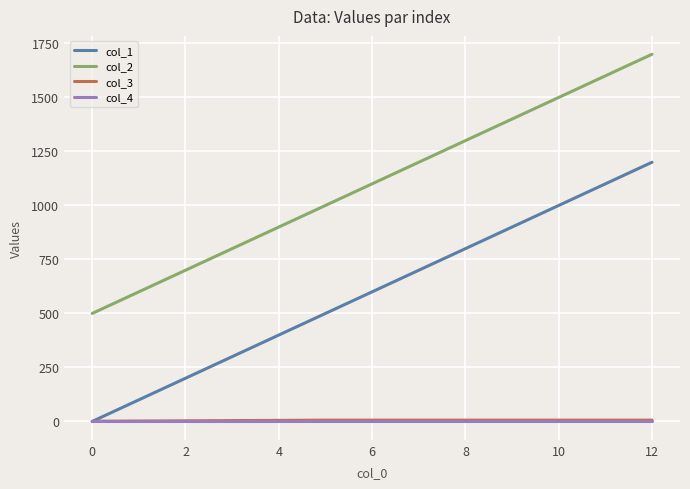

What are all the series names shown in the legend?

col_1, col_2, col_3, col_4